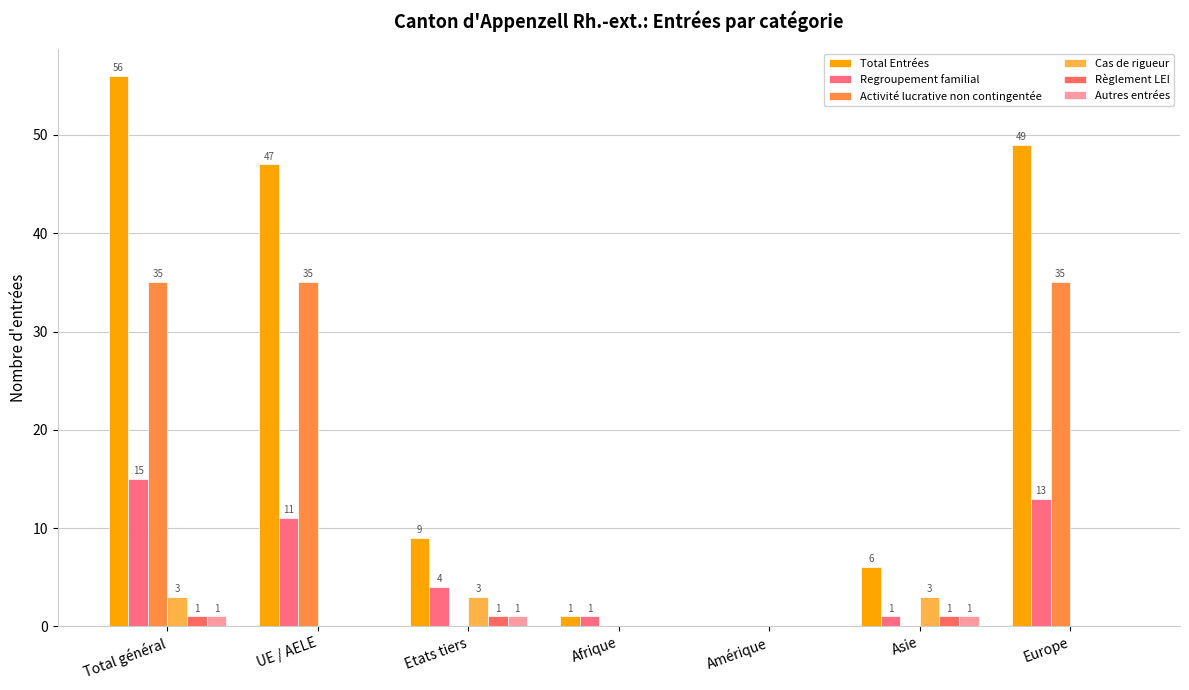

Which series has the widest spread of values?

Total Entrées